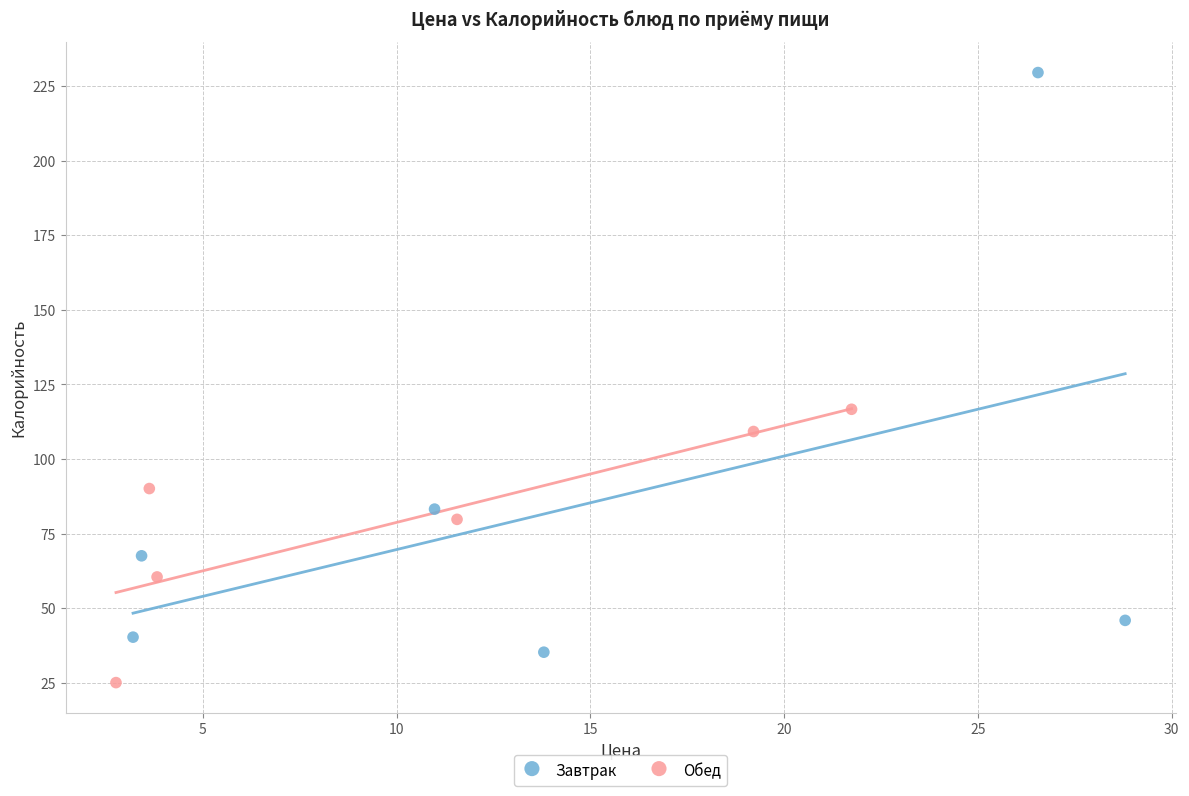

Which series has the widest spread of Y values?

Завтрак